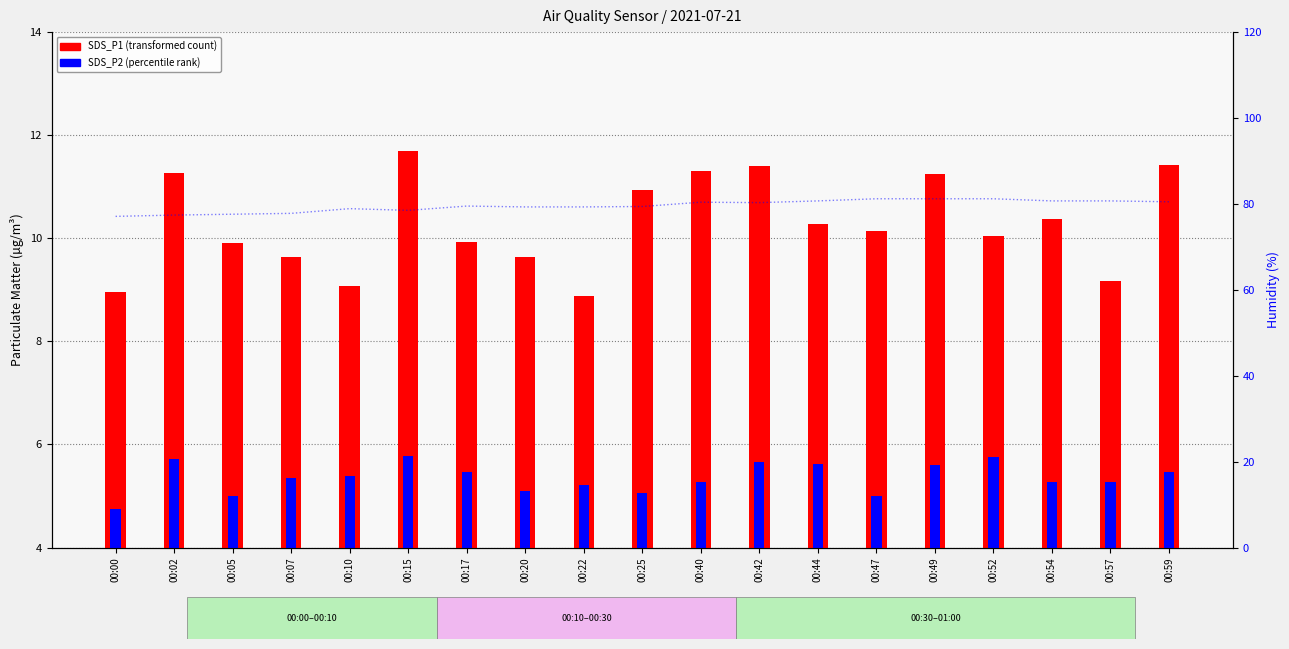

Which series has the largest range (max minus min)?

Humidity